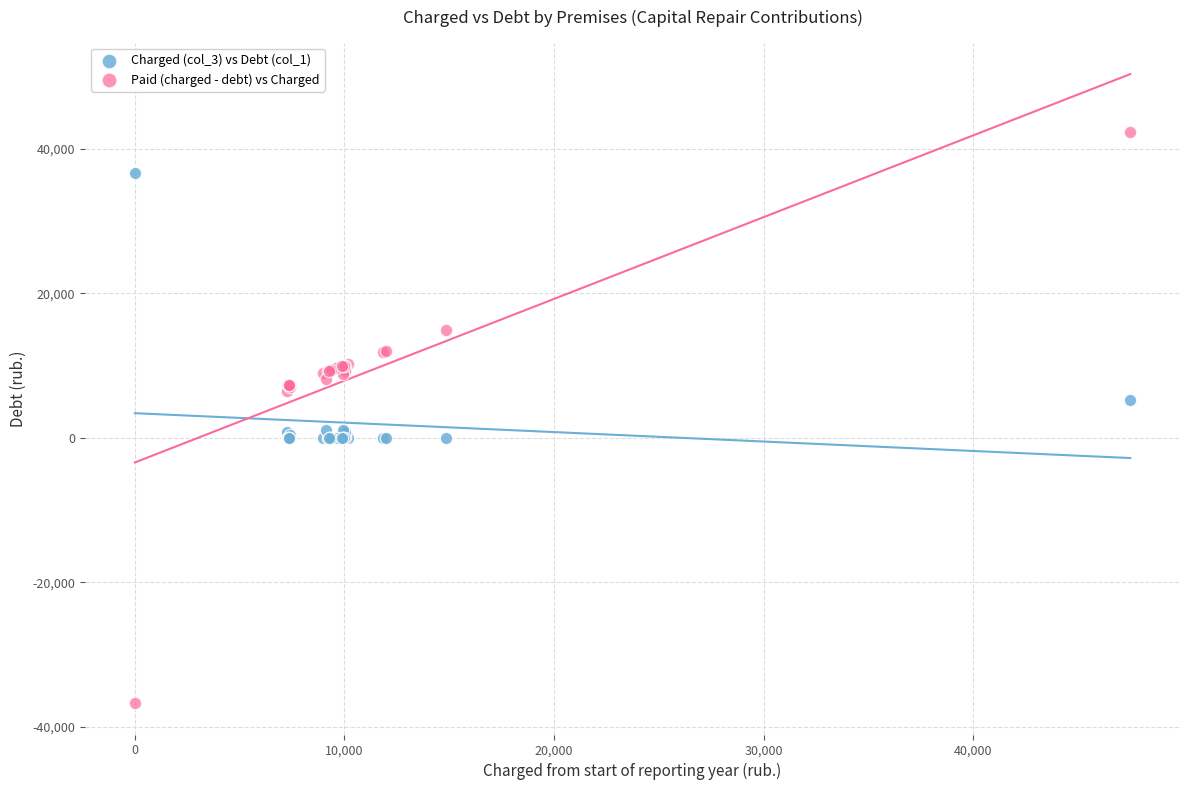

Which series reaches the maximum Y coordinate?

Paid (charged - debt) vs Charged